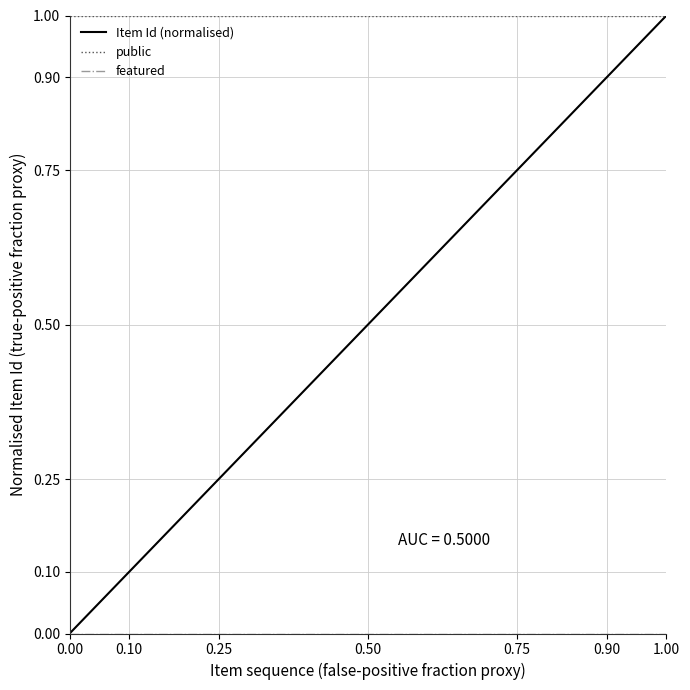

What is the highest value of the Item Id (normalised) series?

1.0